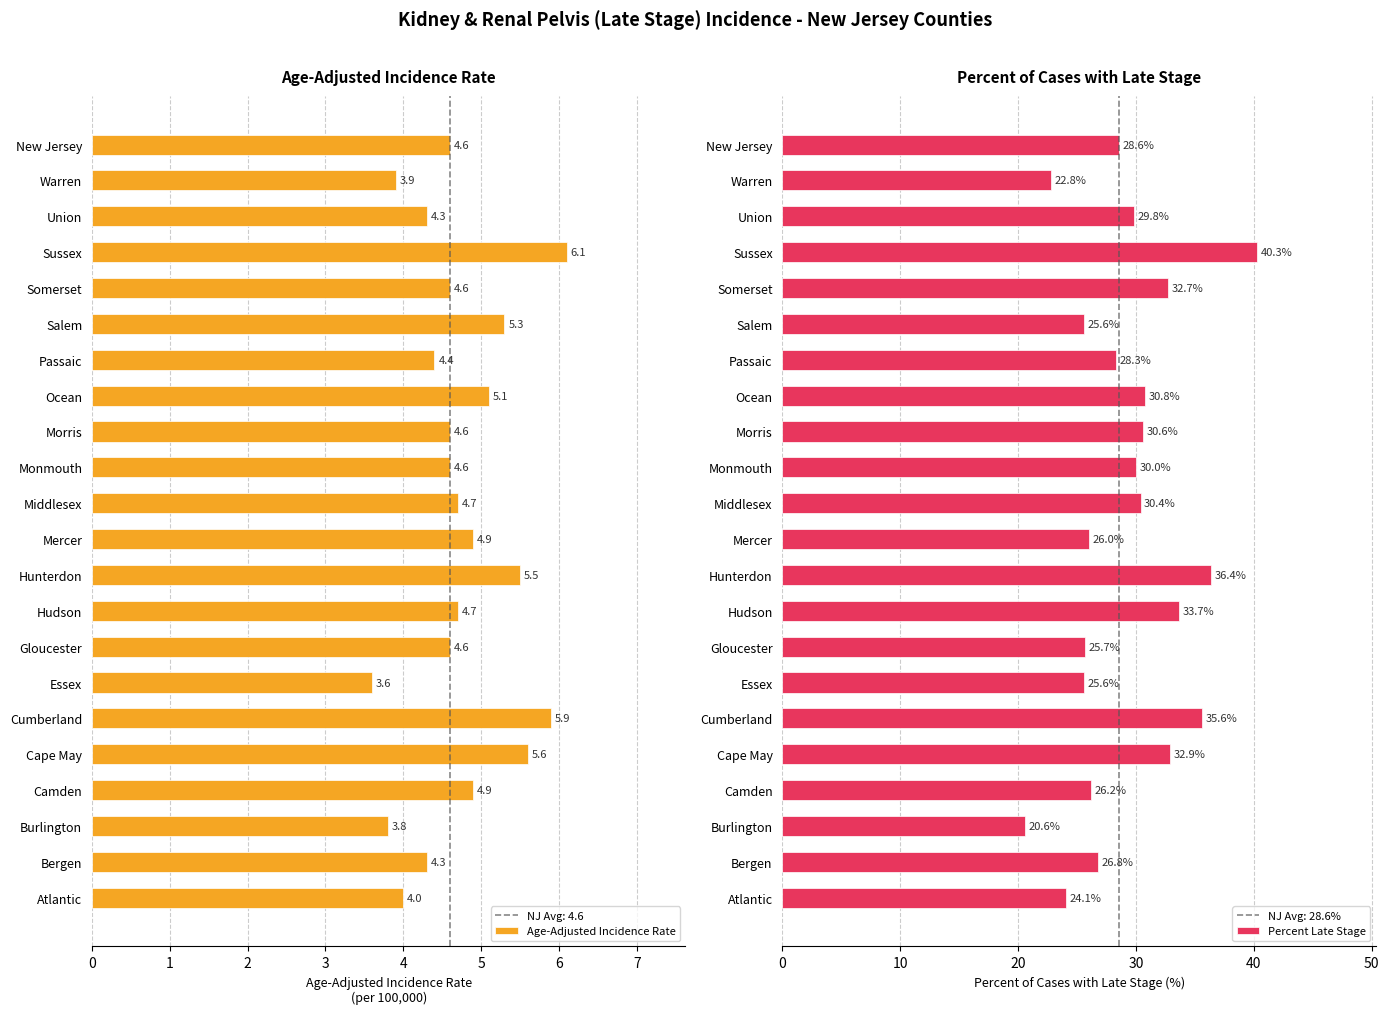

At which label is Age-Adjusted Incidence Rate closest to 4?

Atlantic